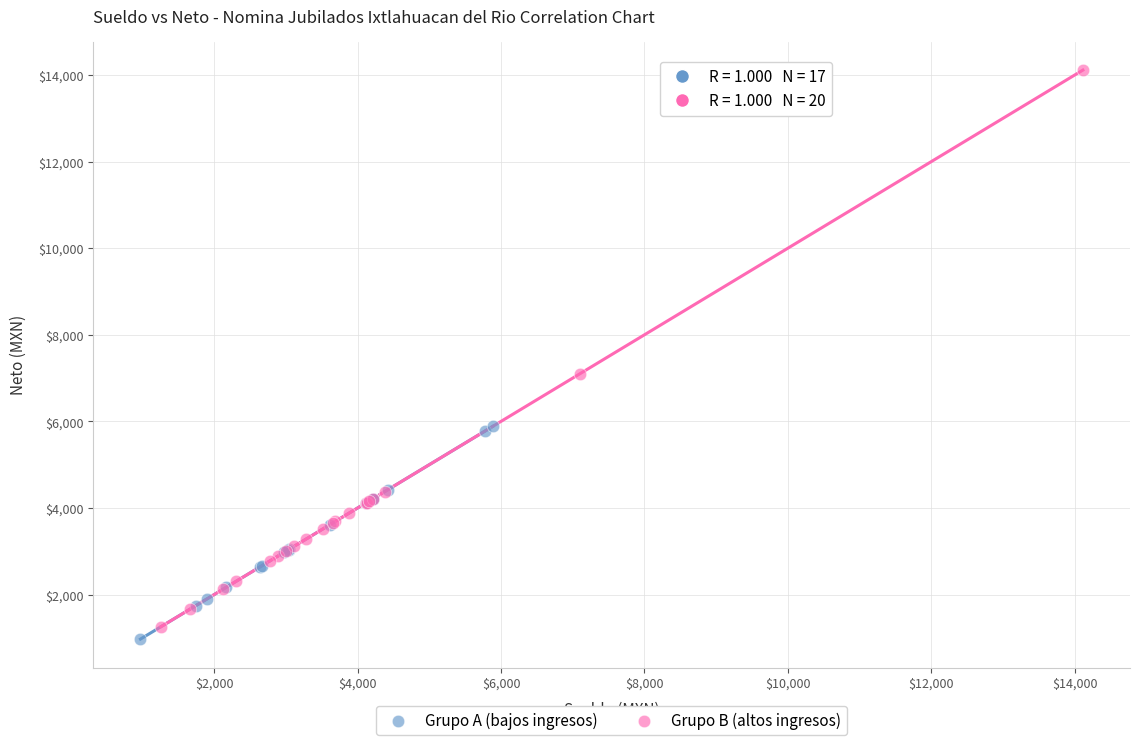

Which series has the widest spread of Y values?

Grupo B (altos ingresos)